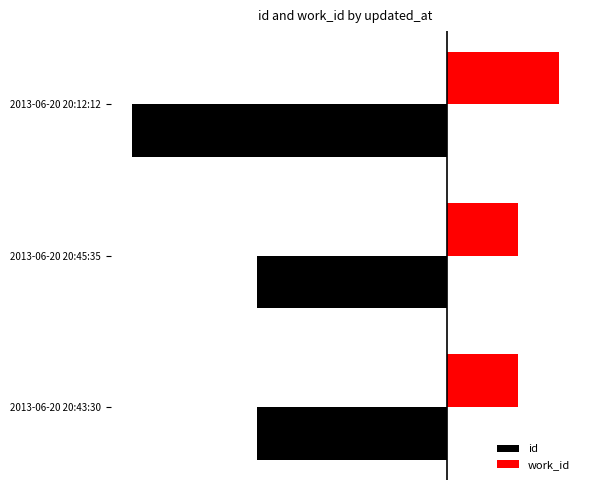

What are all the series names shown in the legend?

id, work_id